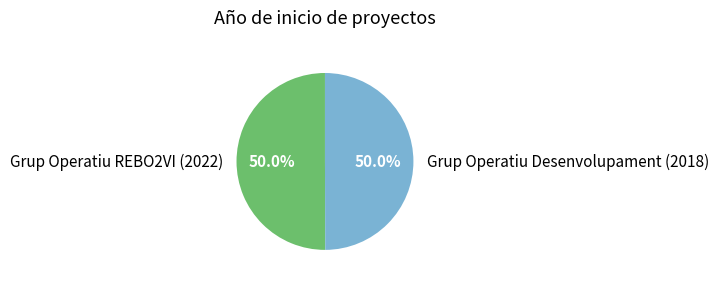

How many segments does this pie chart have?

2